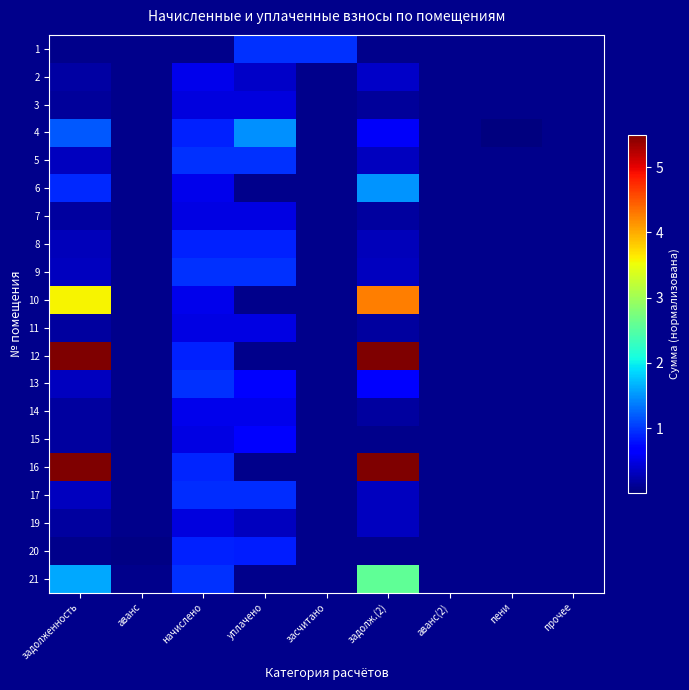

At how many categories does at least one series exceed 10?

2